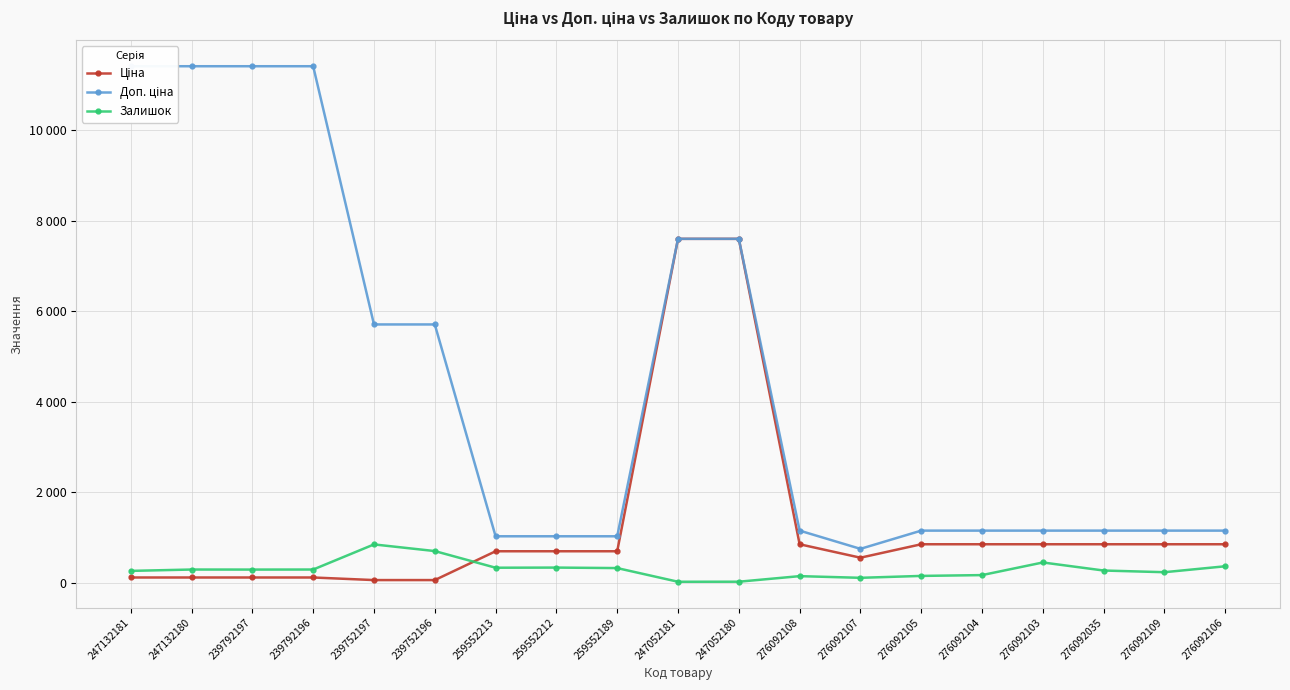

What is the difference between the second highest and second lowest values in the Ціна series?

7539.5